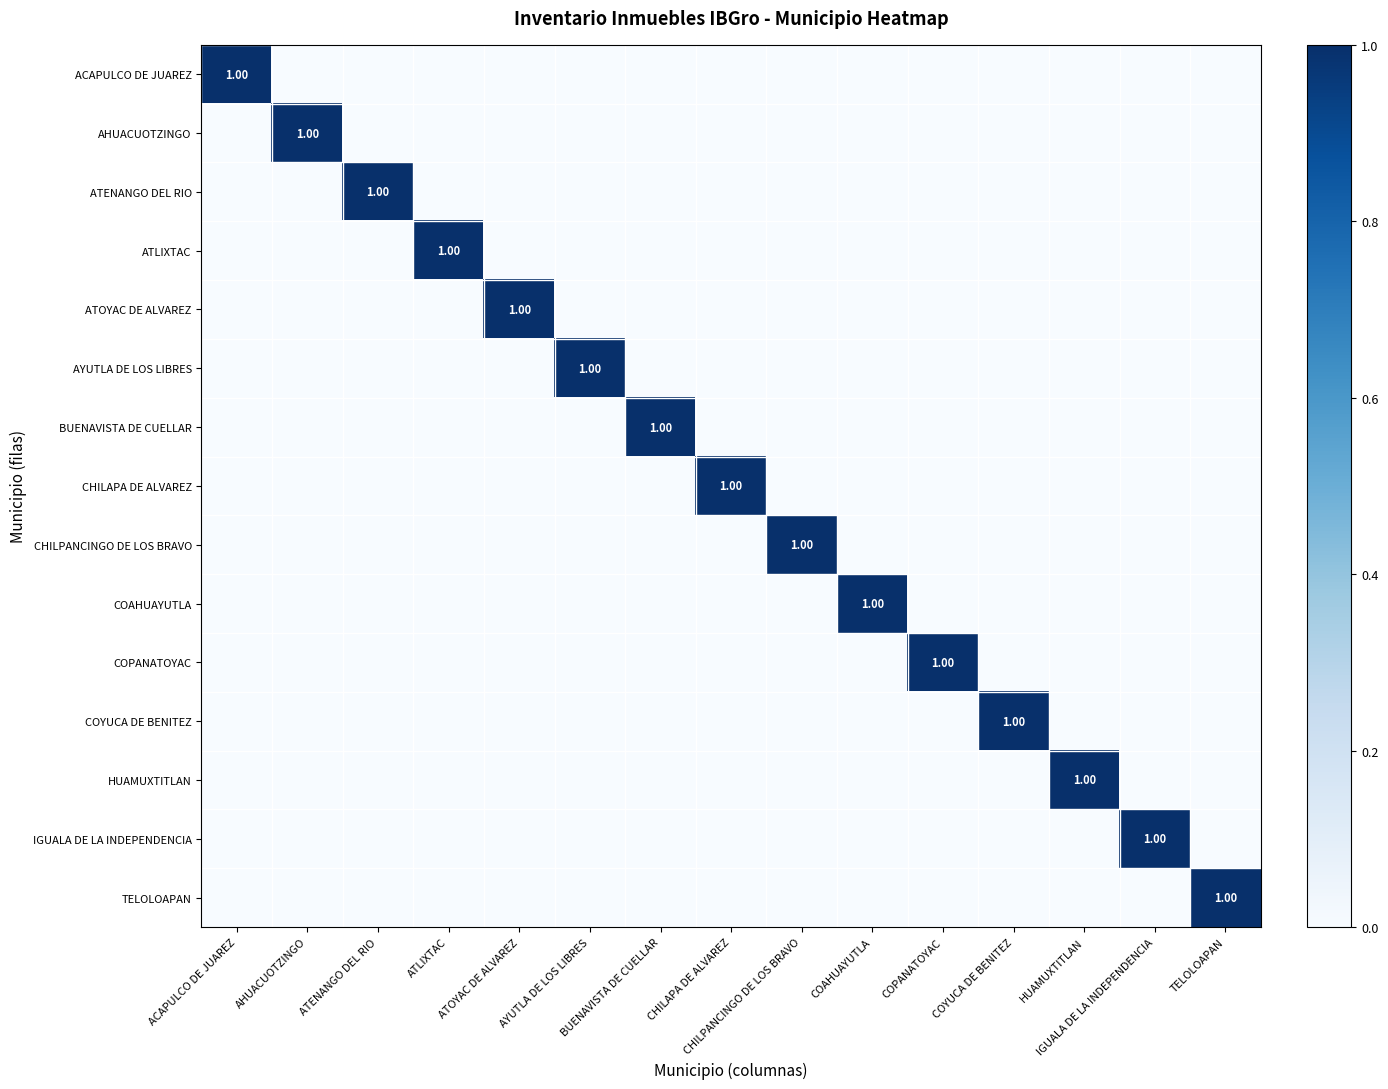

At HUAMUXTITLAN, list the series in order from largest to smallest.

HUAMUXTITLAN, ACAPULCO DE JUAREZ, AHUACUOTZINGO, ATENANGO DEL RIO, ATLIXTAC, ATOYAC DE ALVAREZ, AYUTLA DE LOS LIBRES, BUENAVISTA DE CUELLAR, CHILAPA DE ALVAREZ, CHILPANCINGO DE LOS BRAVO, COAHUAYUTLA, COPANATOYAC, COYUCA DE BENITEZ, IGUALA DE LA INDEPENDENCIA, TELOLOAPAN